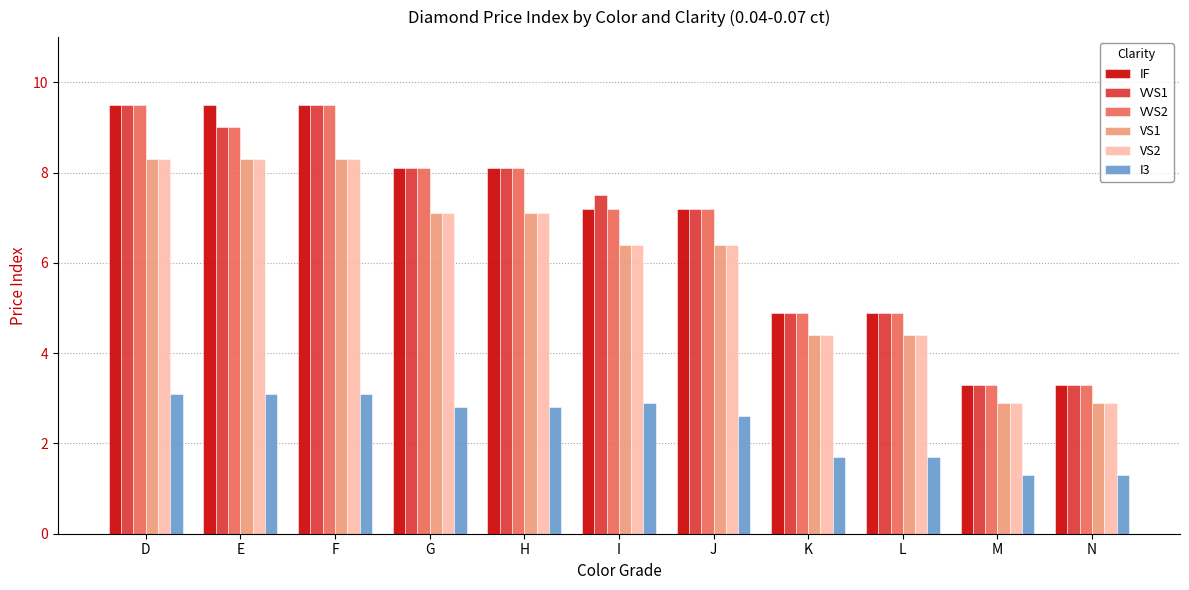

Where does the VS1 series first go above 6?

D